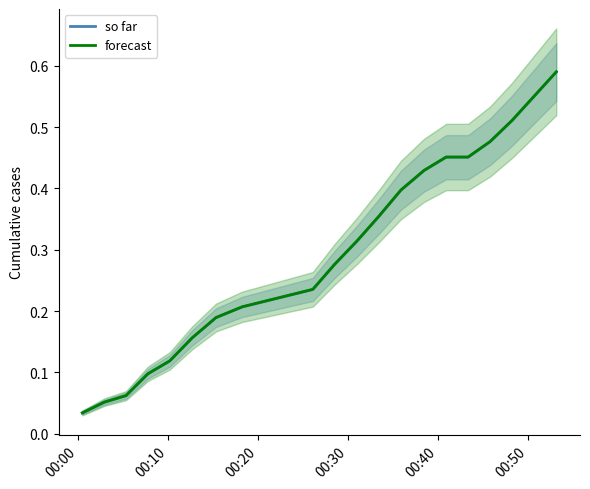

True or false: forecast has more than 2 points higher than both neighbors.

False